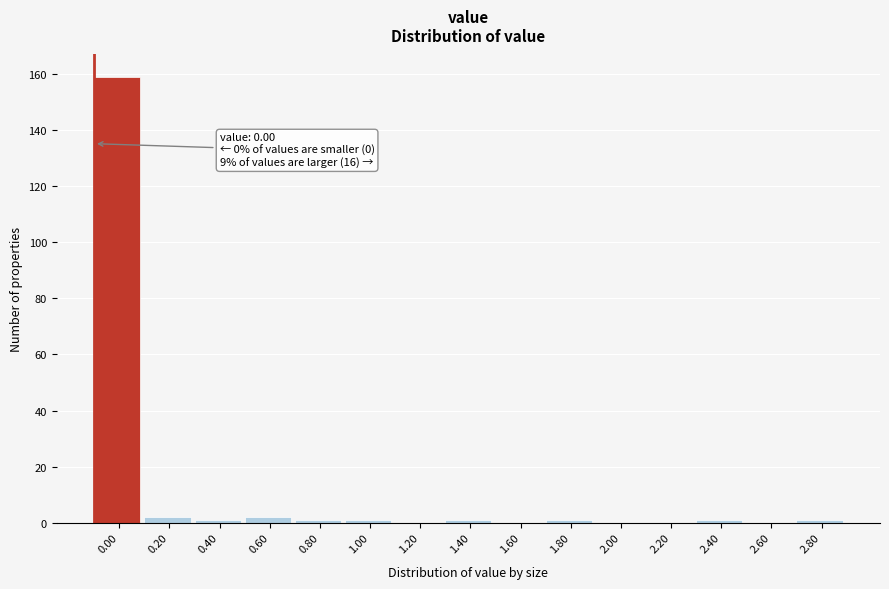

Reading right to left, what are all the values shown in this chart?

2.80=1	2.60=0	2.40=1	2.20=0	2.00=0	1.80=1	1.60=0	1.40=1	1.20=0	1.00=1	0.80=1	0.60=2	0.40=1	0.20=2	0.00=159